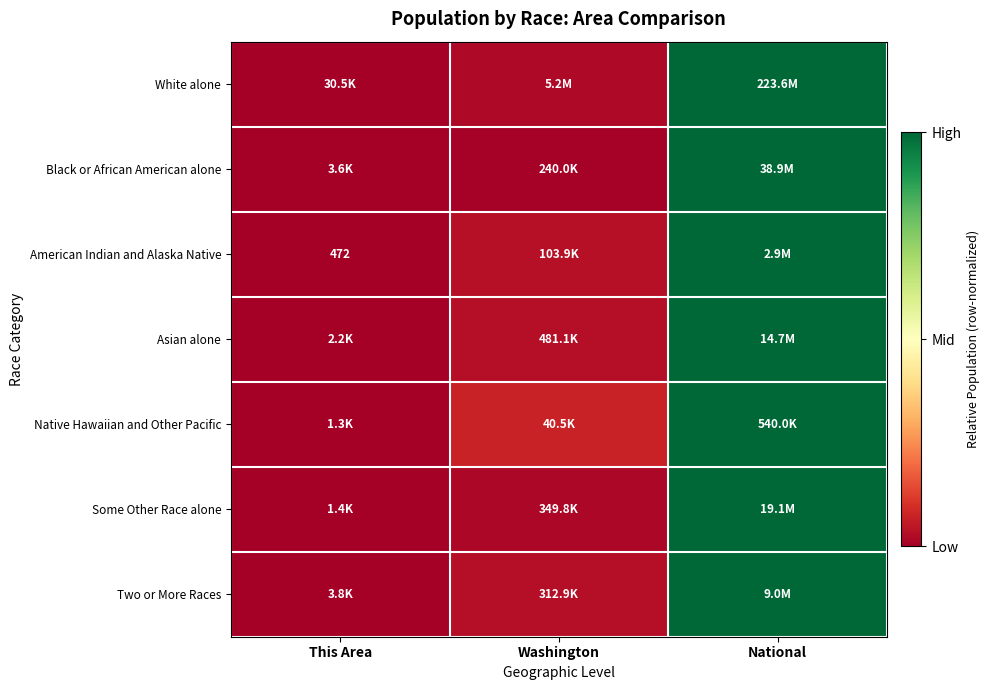

Which label corresponds to the smallest value in the chart?

This Area